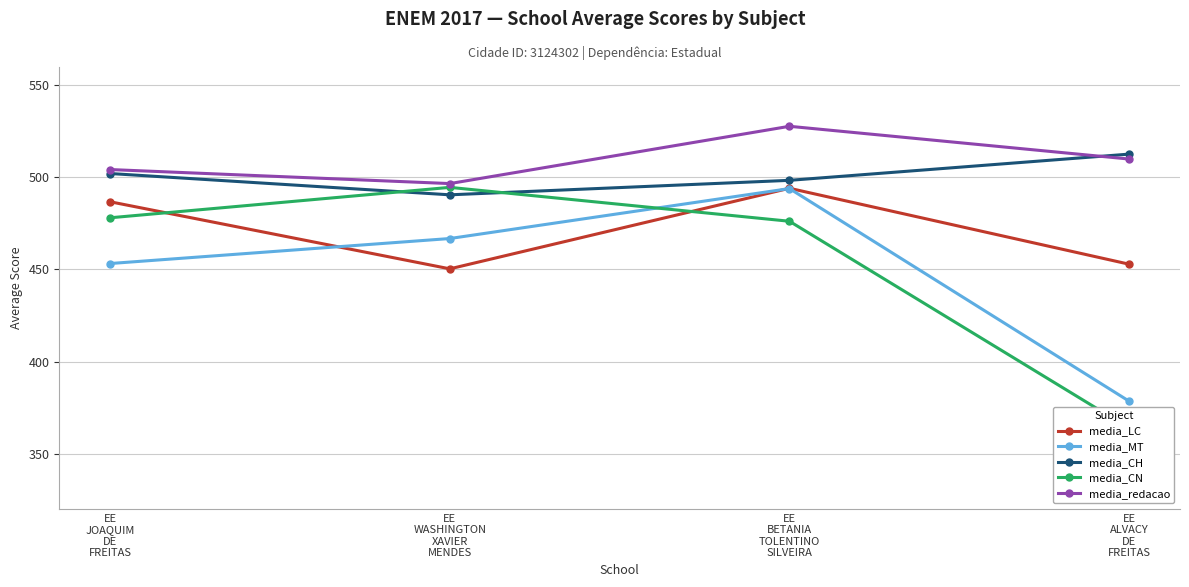

Does the chart have visible grid lines?

Yes